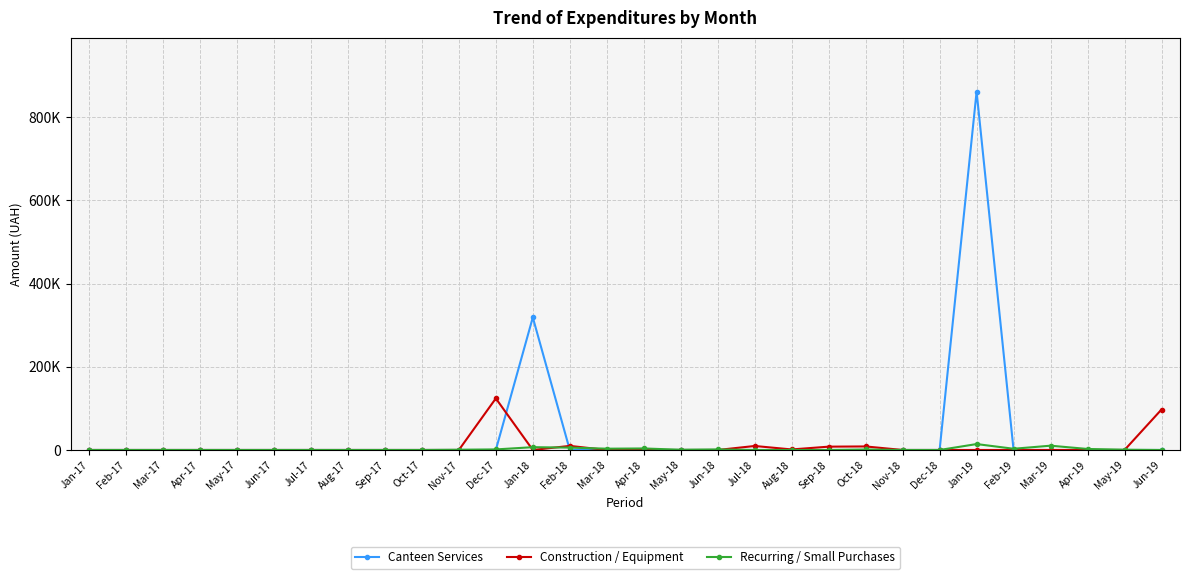

What is the label of the 26th point from the right?

May-17